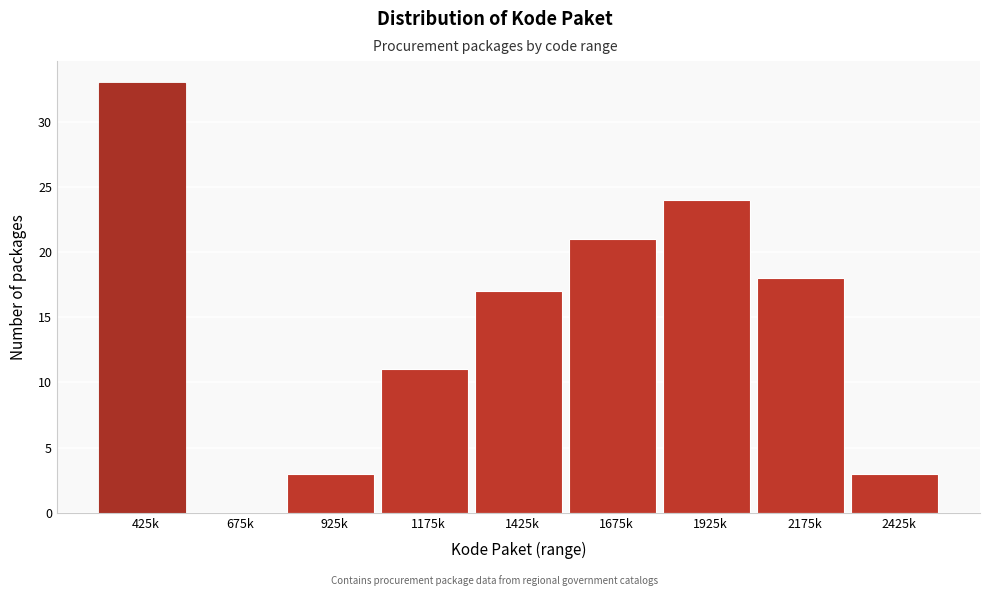

Reading left to right, list all the values displayed in this chart.

425k=33	675k=0	925k=3	1175k=11	1425k=17	1675k=21	1925k=24	2175k=18	2425k=3